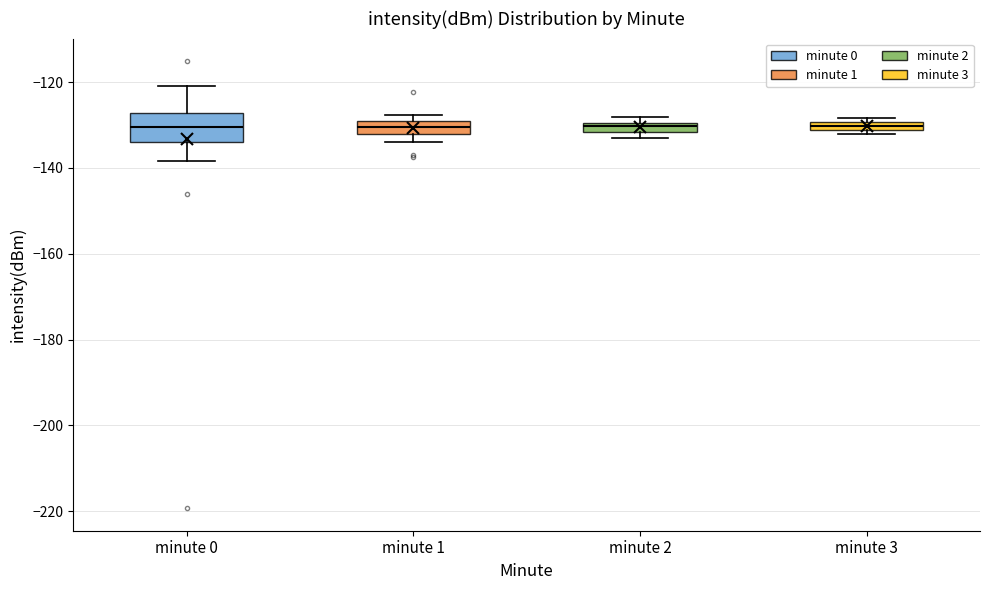

Which box is the tallest, from its lower edge to its upper edge?

minute 0